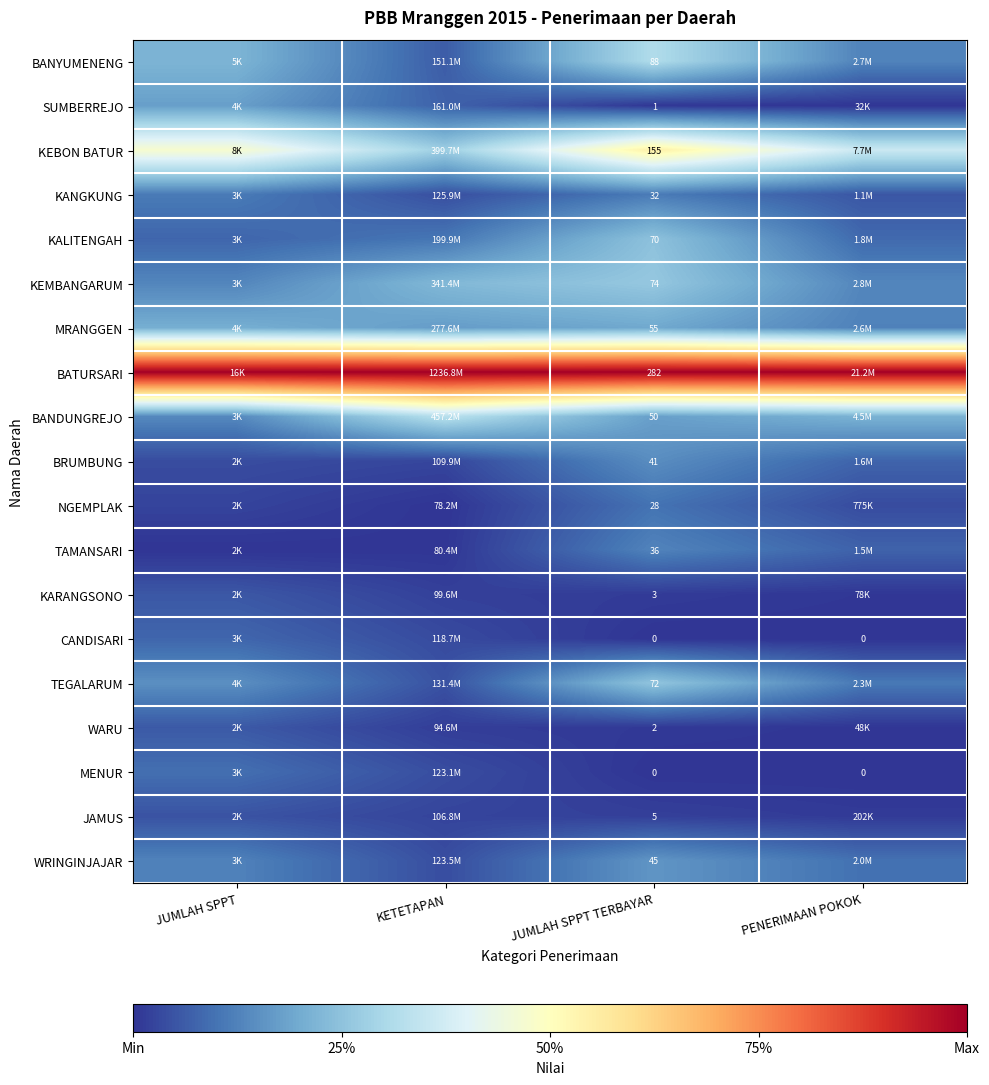

How many distinct data groups are displayed?

19